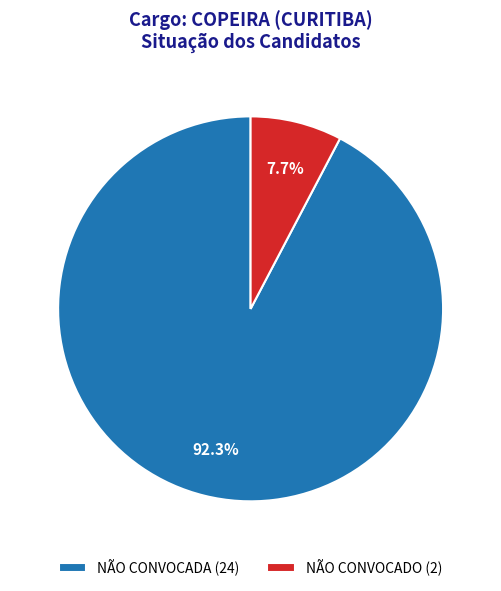

What is the majority slice?

NÃO CONVOCADA